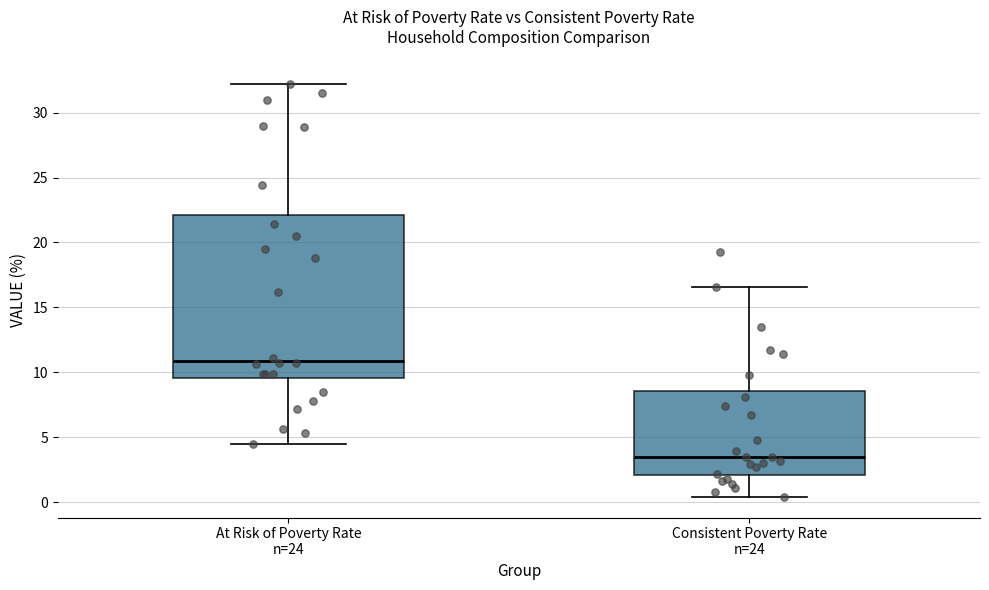

Reading left to right, read every box against the y-axis: the position of its median line, the range the box covers, and the ends of its whiskers. The values are not printed on the chart, so give them approximately, as read against the axis.

At Risk of Poverty Rate n=24: median 11.0, box 9.5 to 22.0, whiskers 4.5 to 32.0
Consistent Poverty Rate n=24: median 3.5, box 2.0 to 8.5, whiskers 0.5 to 16.5